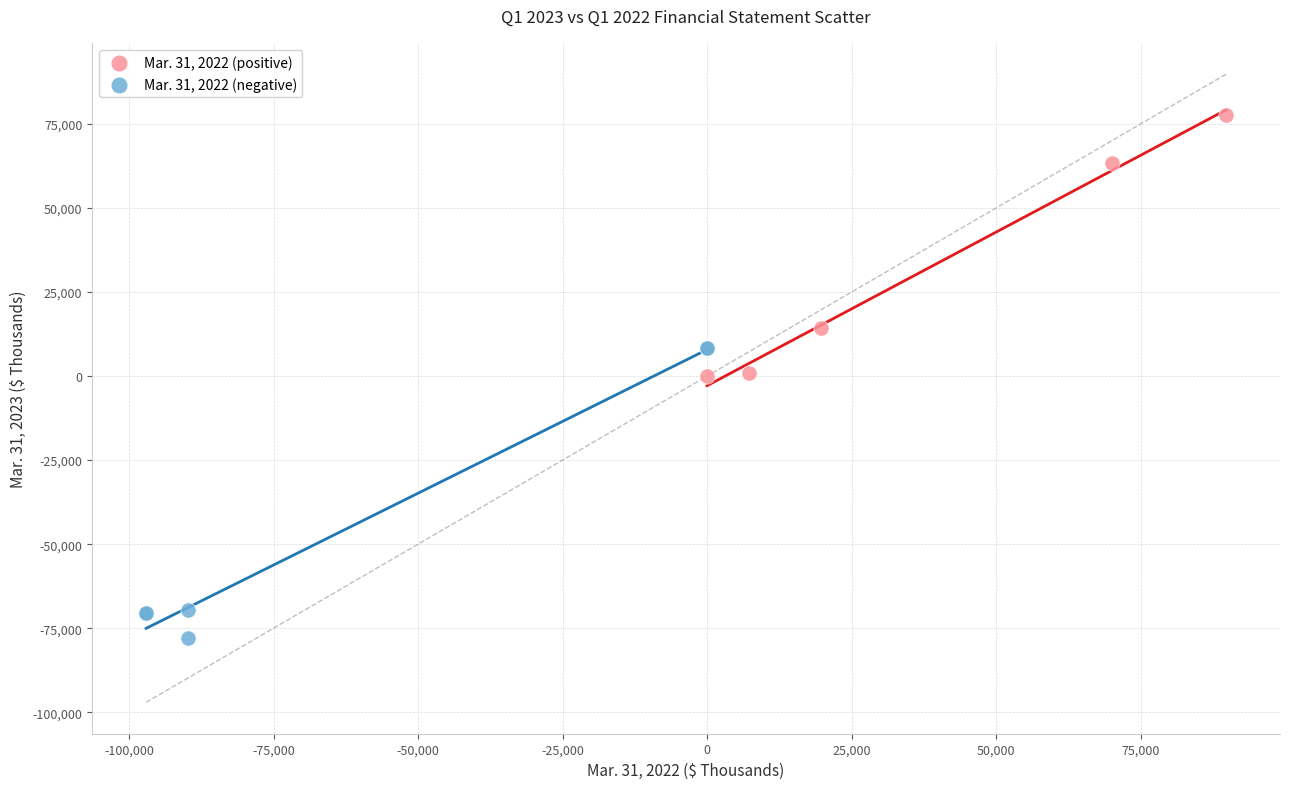

Which series has the largest Y range (max minus min)?

Mar. 31, 2022 (negative)